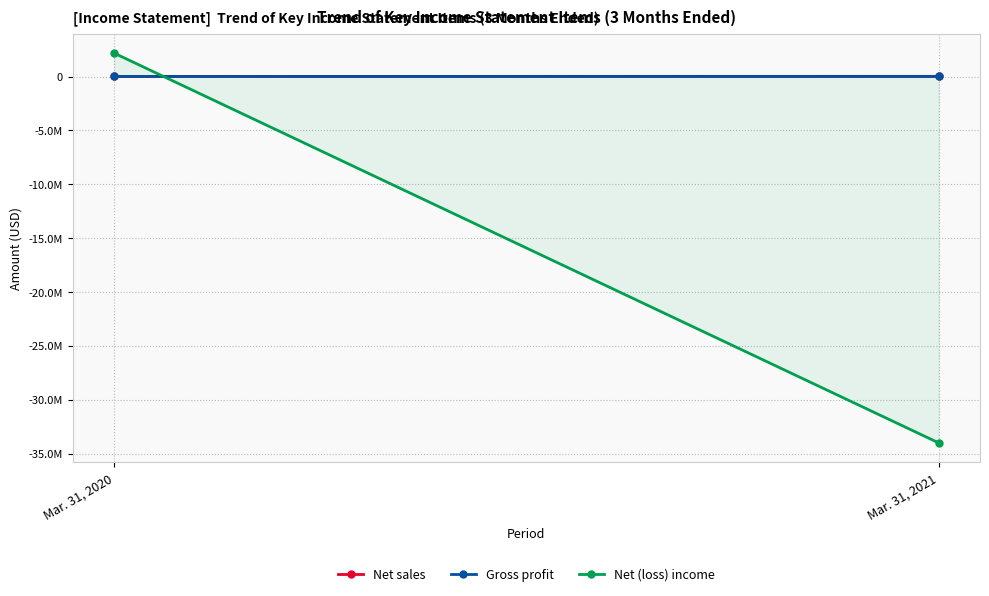

Which category has the lowest value across all series?

Mar. 31, 2021